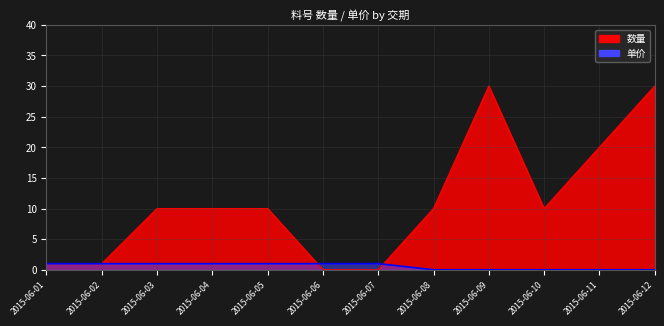

In 数量, how many points are lower than both neighbors (excluding endpoints)?

1